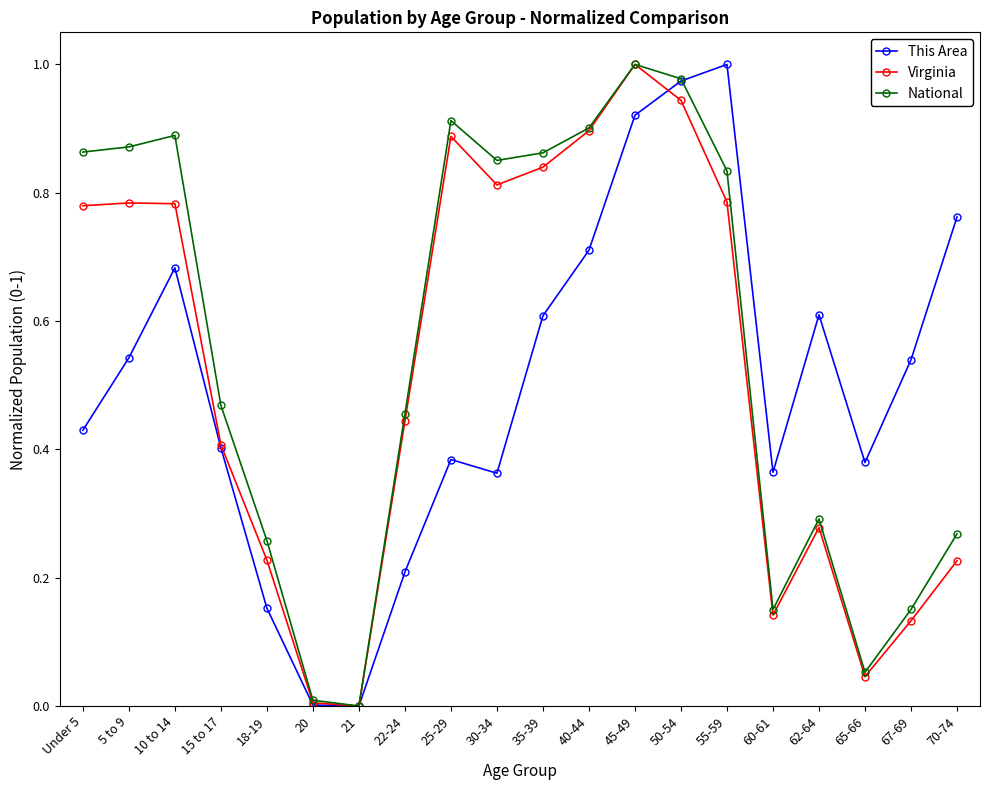

What is the total value across all series at 70-74?

1.3